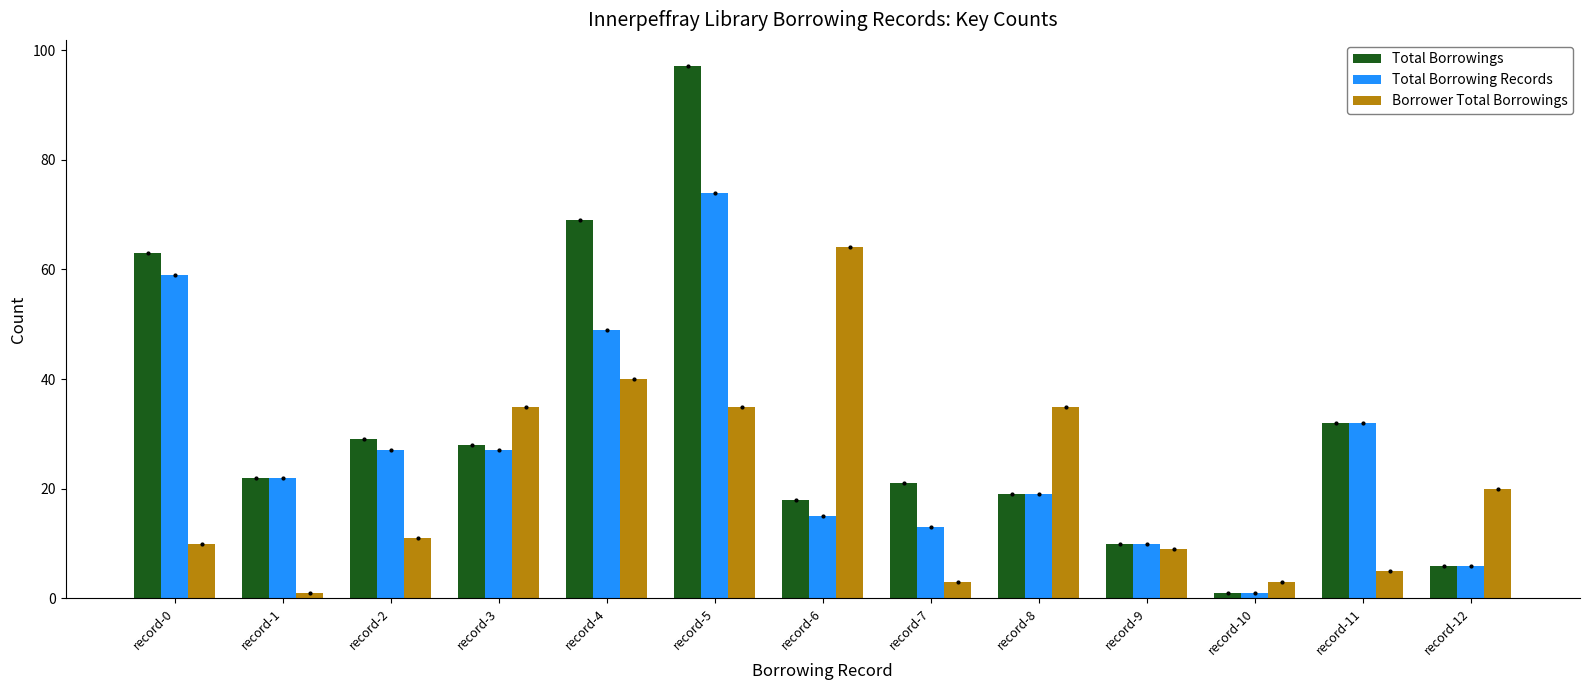

Is the value of Total Borrowings at record-0 greater than the value of Total Borrowing Records at record-12?

Yes